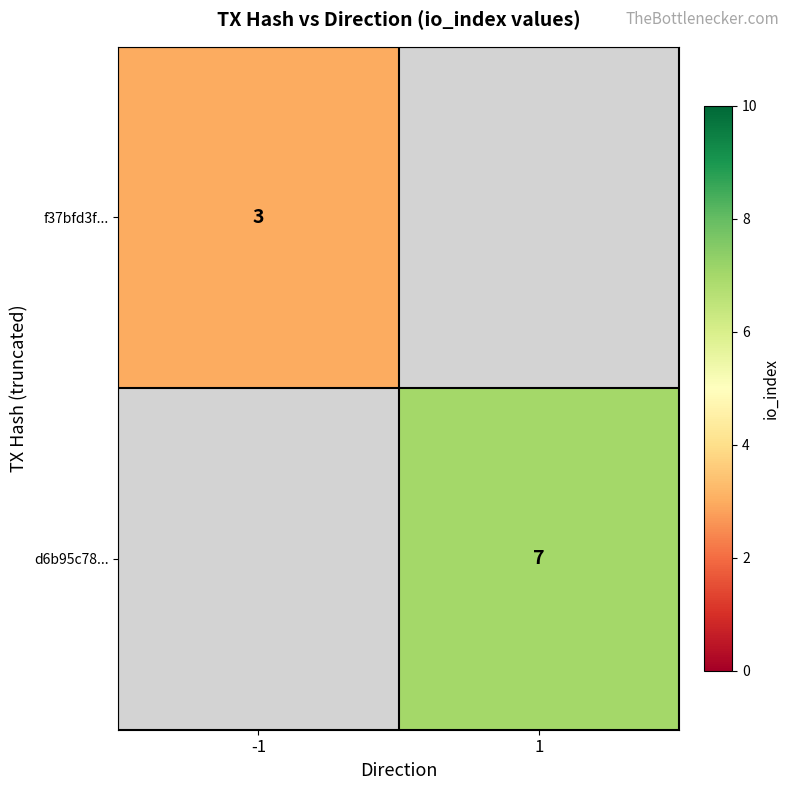

The value of f37bfd3f... at -1 is 5. True or false?

False